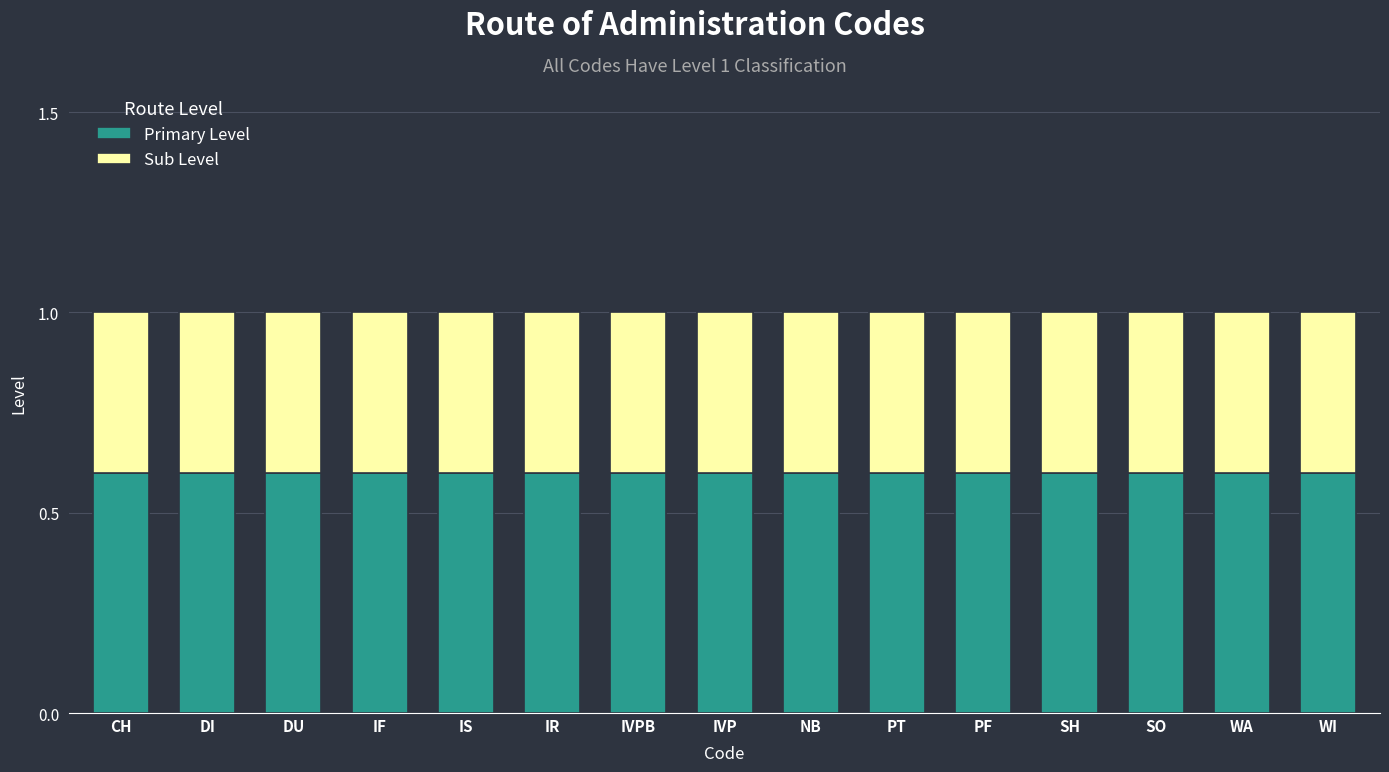

What is the minimum value for Primary Level?

0.6